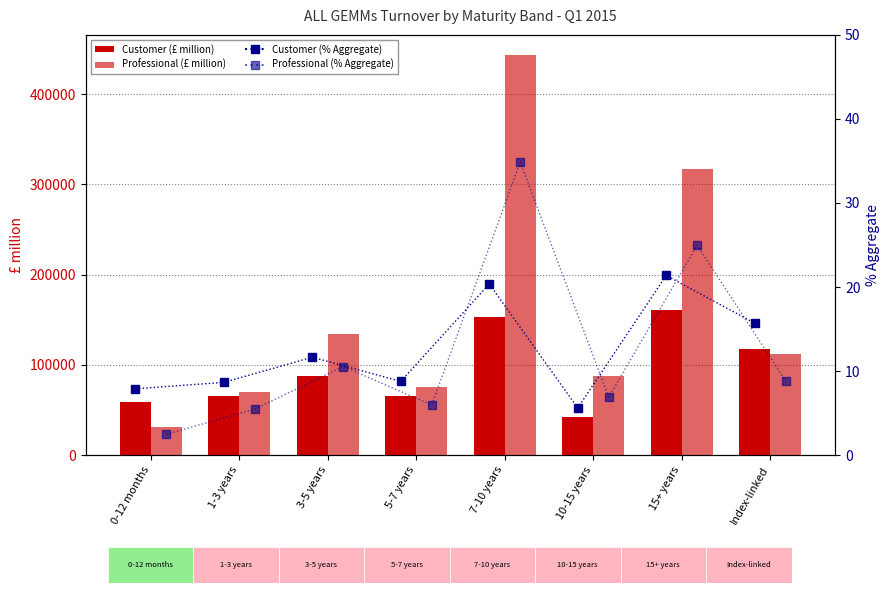

Which category has the highest value in the Professional (£ million) series?

7-10 years